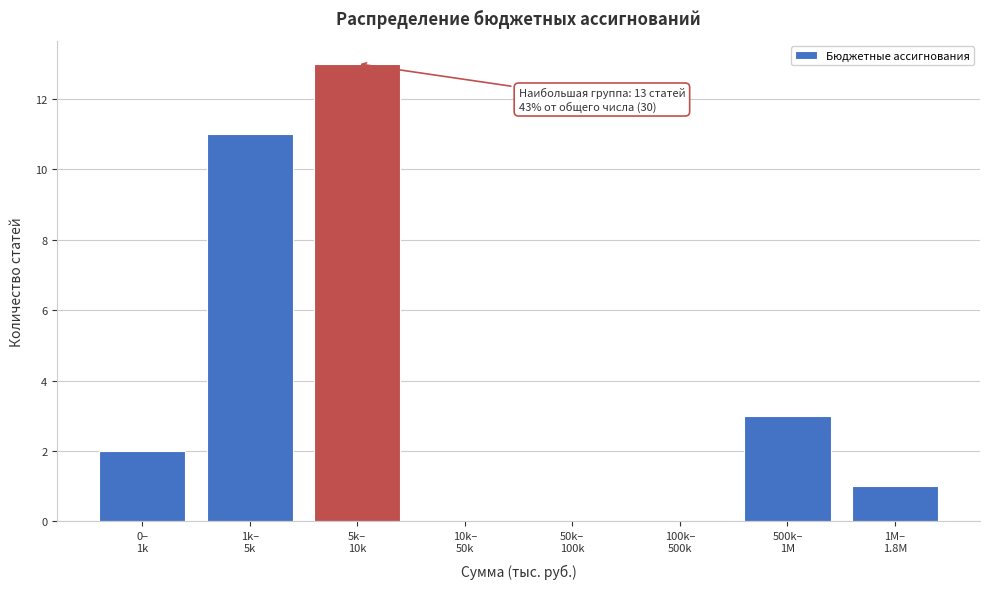

What is the sum of all values?

30